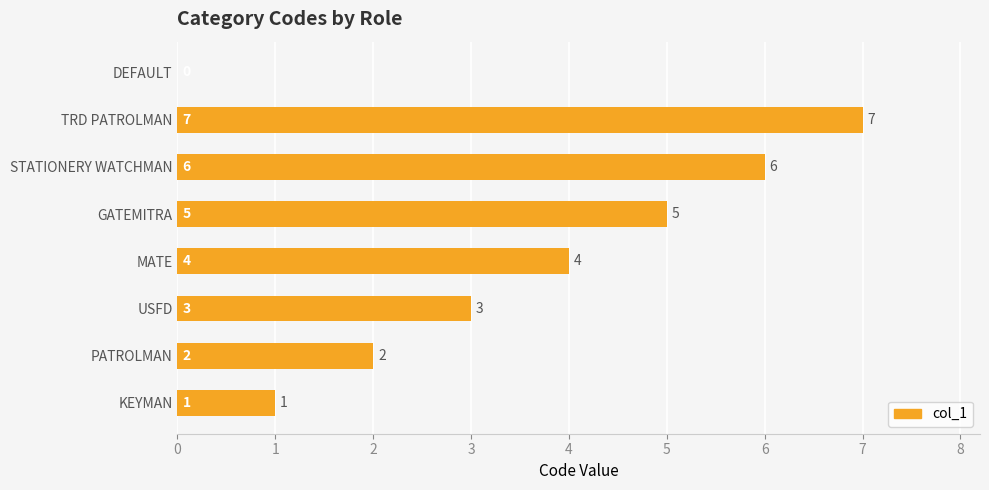

Between KEYMAN and DEFAULT, which is larger?

KEYMAN